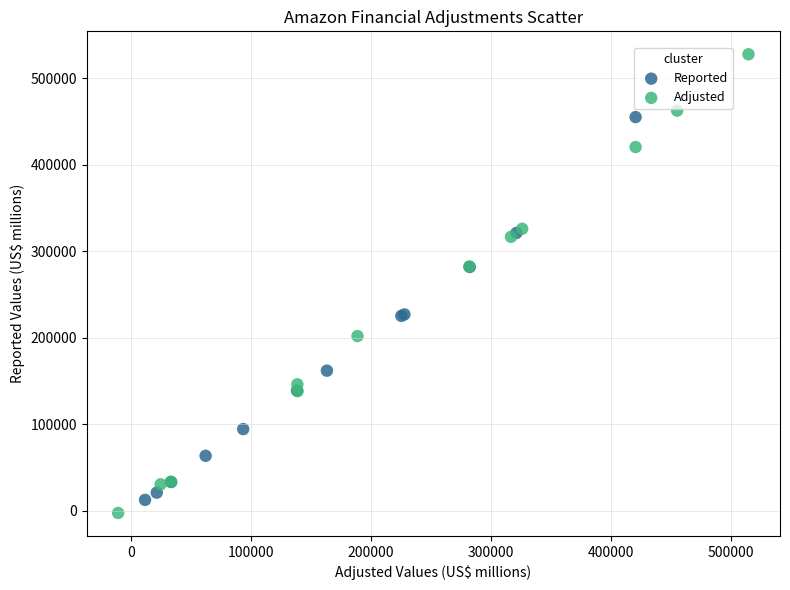

What are all the series names shown in the legend?

Reported, Adjusted